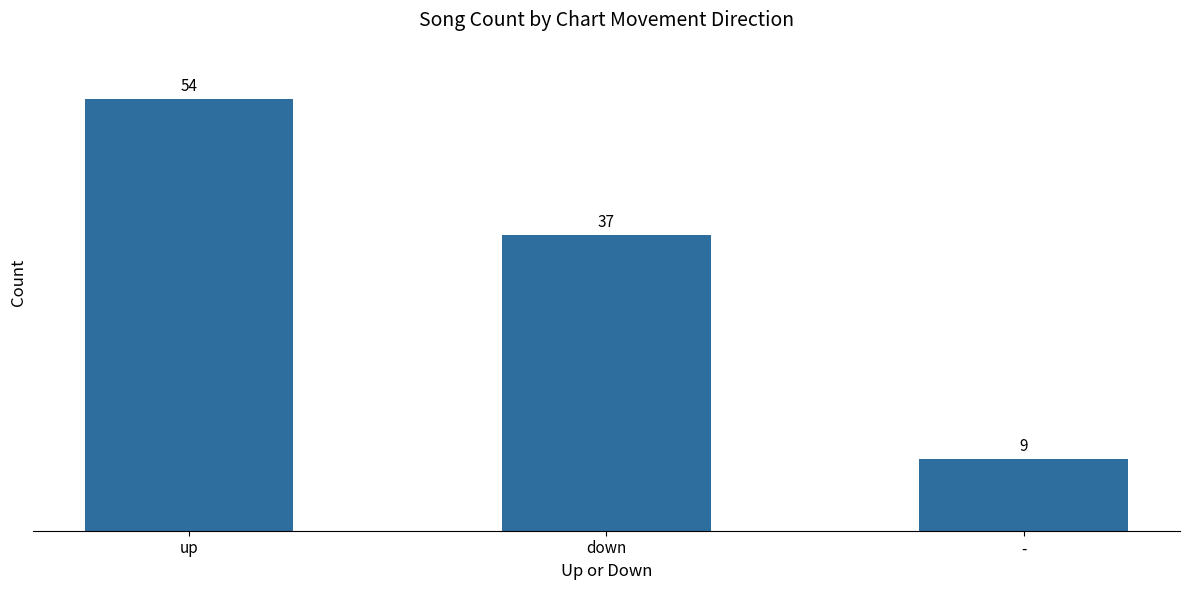

At which label does the data first exceed 37?

up